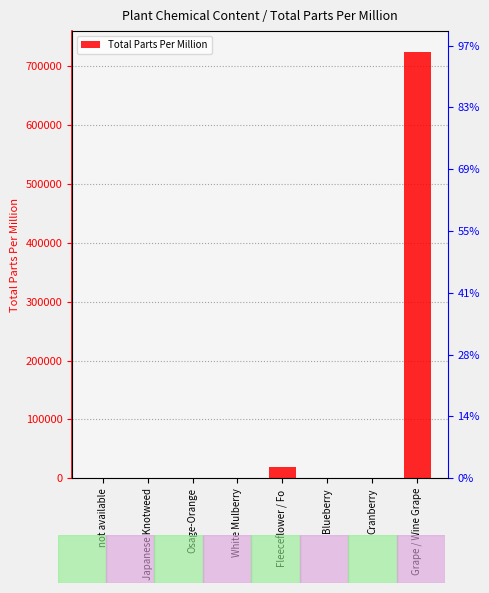

How many bars are there in total?

8